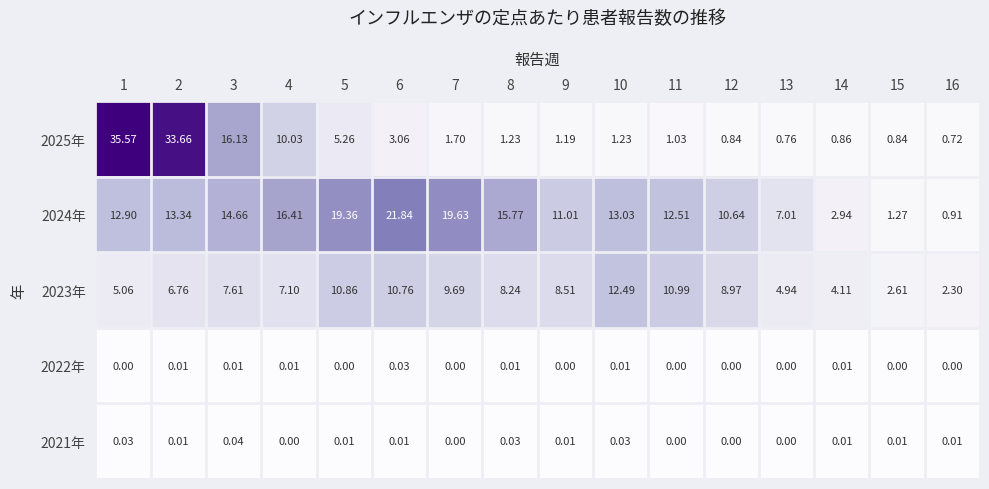

What is the total value across all series at 7?

31.0